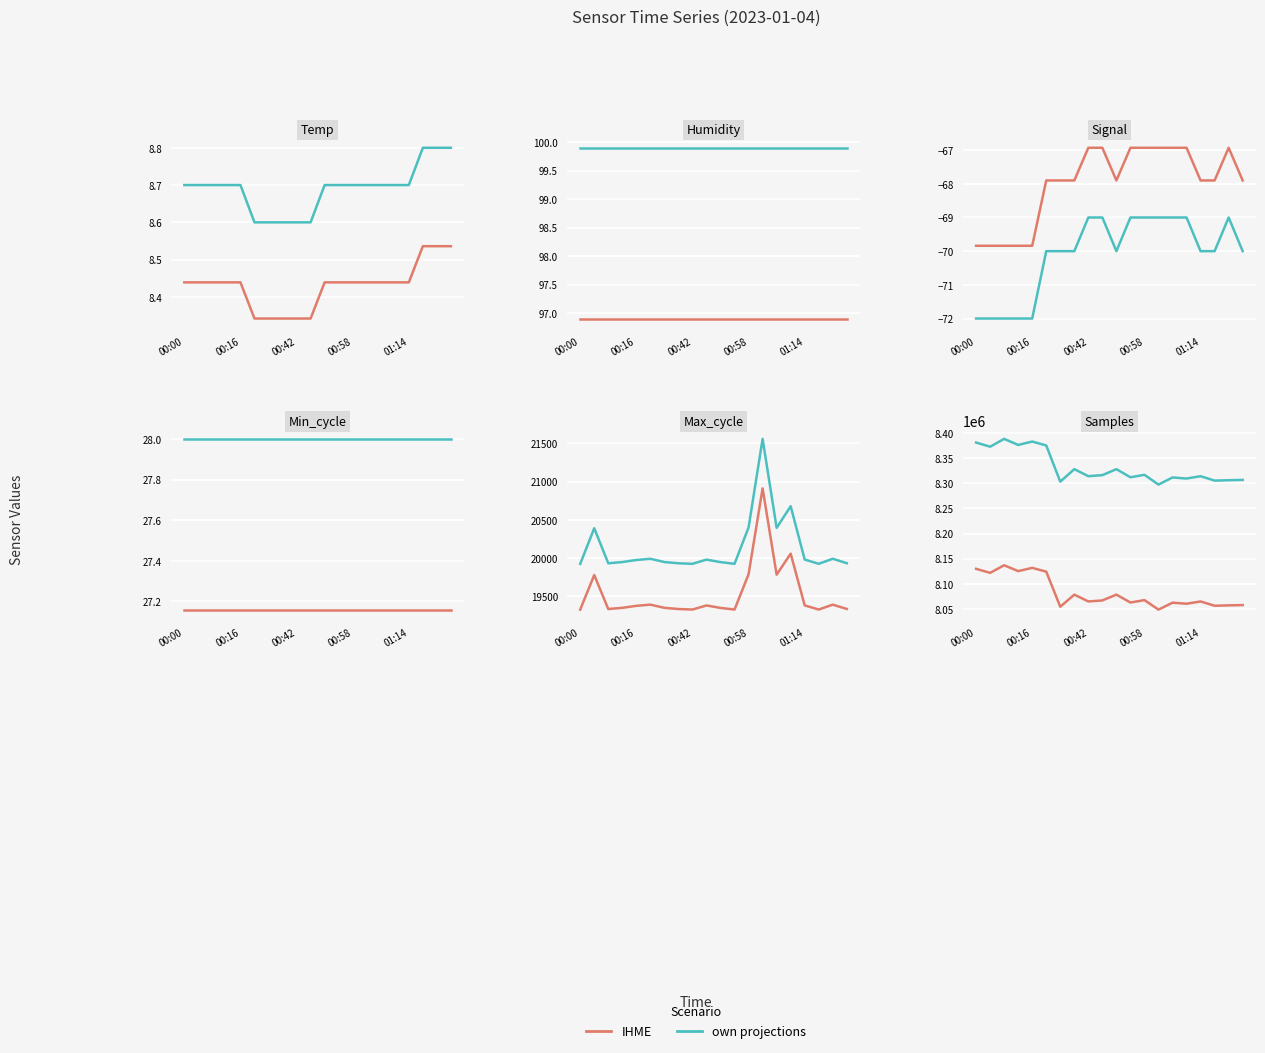

The IHME series shows 8124104.0 at 5. True or false?

True